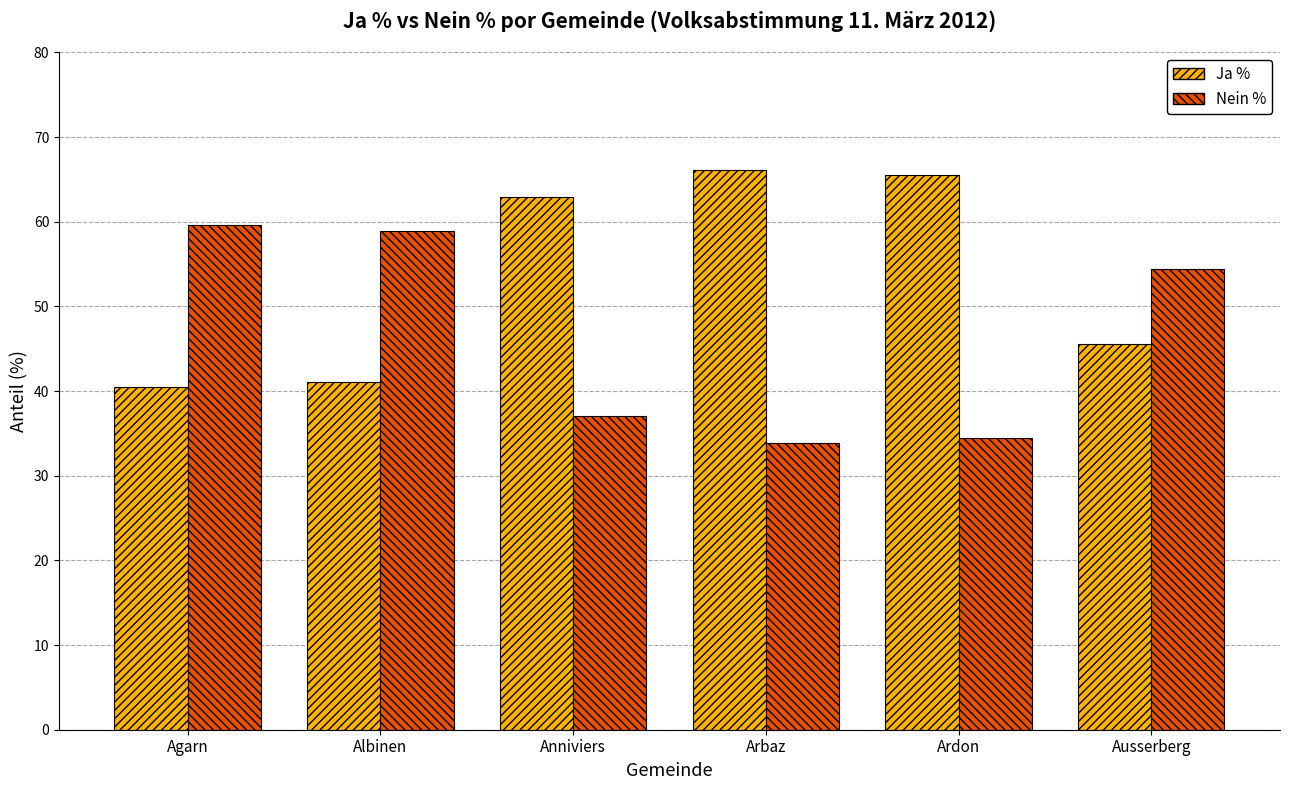

Does the chart contain any negative values?

No